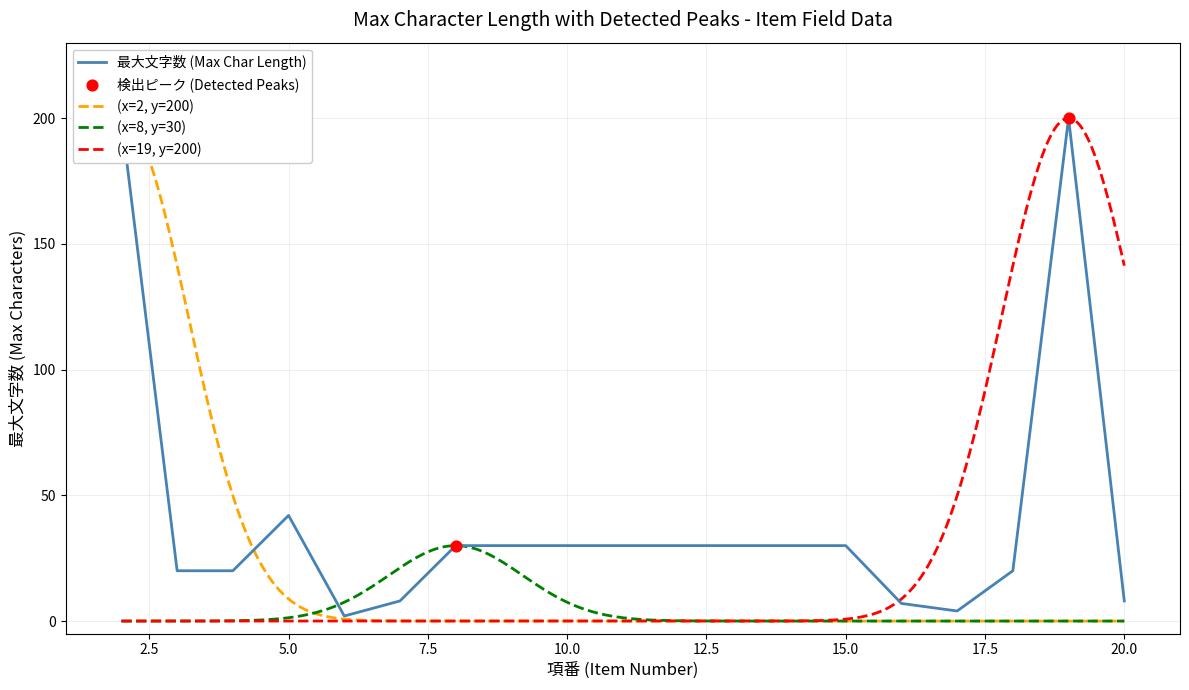

Which has a higher value, 20 or 6?

20